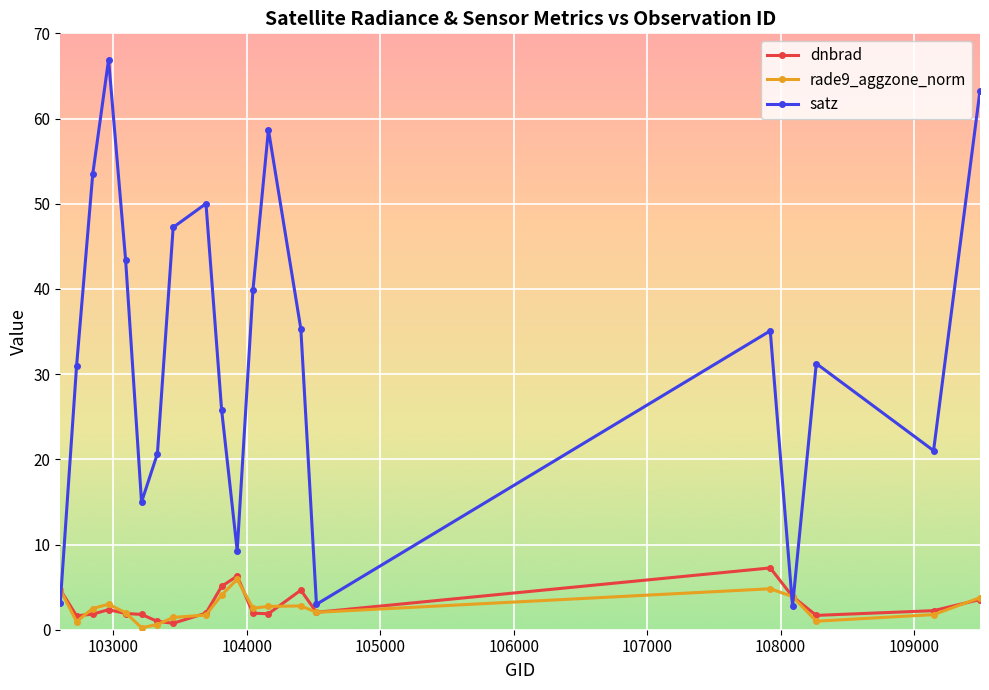

What is the value of the dnbrad point at the 6th from the left?

1.8